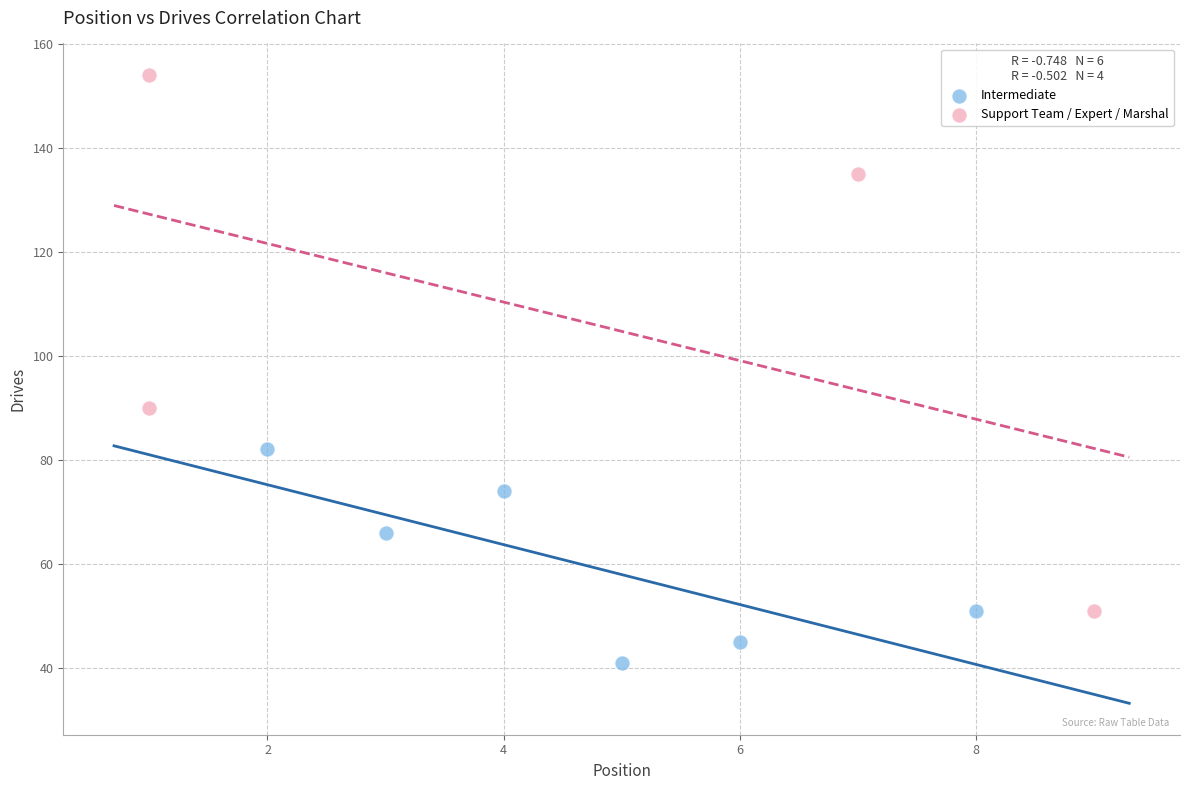

Which series reaches the minimum Y coordinate?

Intermediate